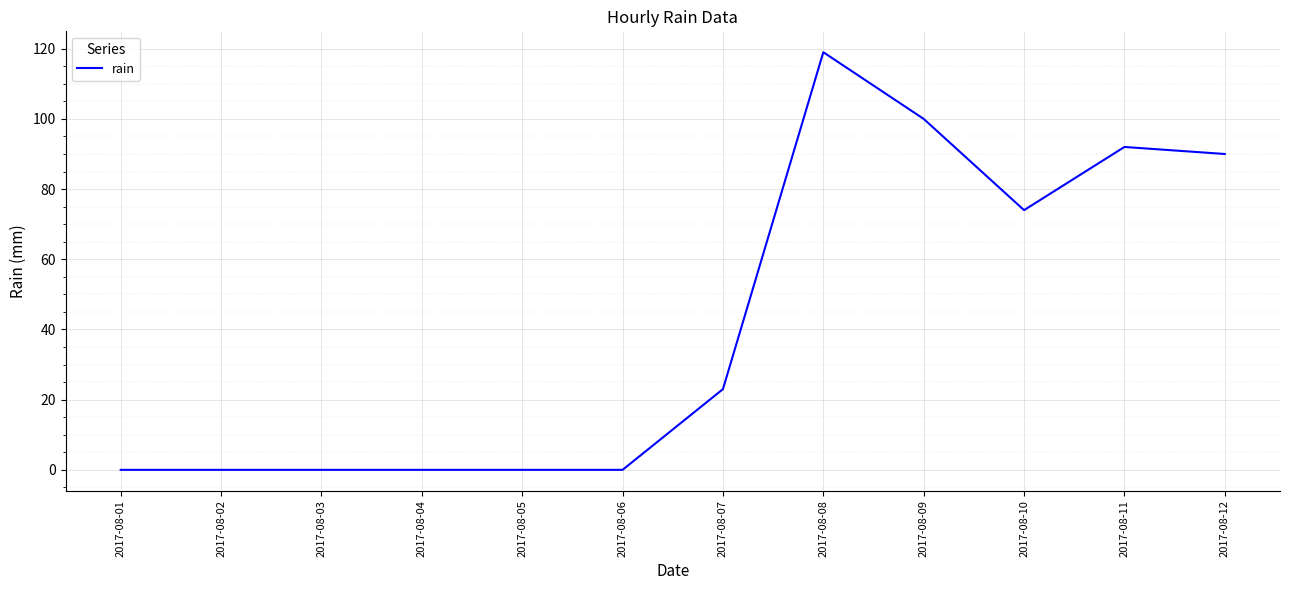

What is the greatest value displayed?

119